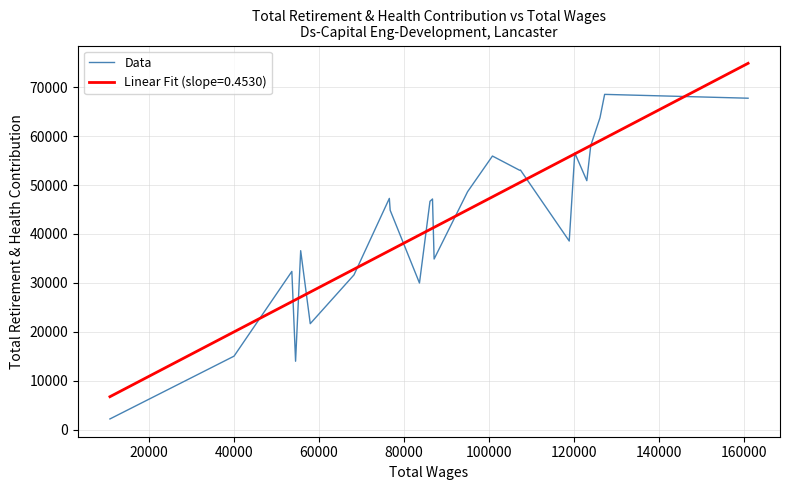

List the series in order of their peak value, lowest first.

Data, Linear Fit (slope=0.4530)